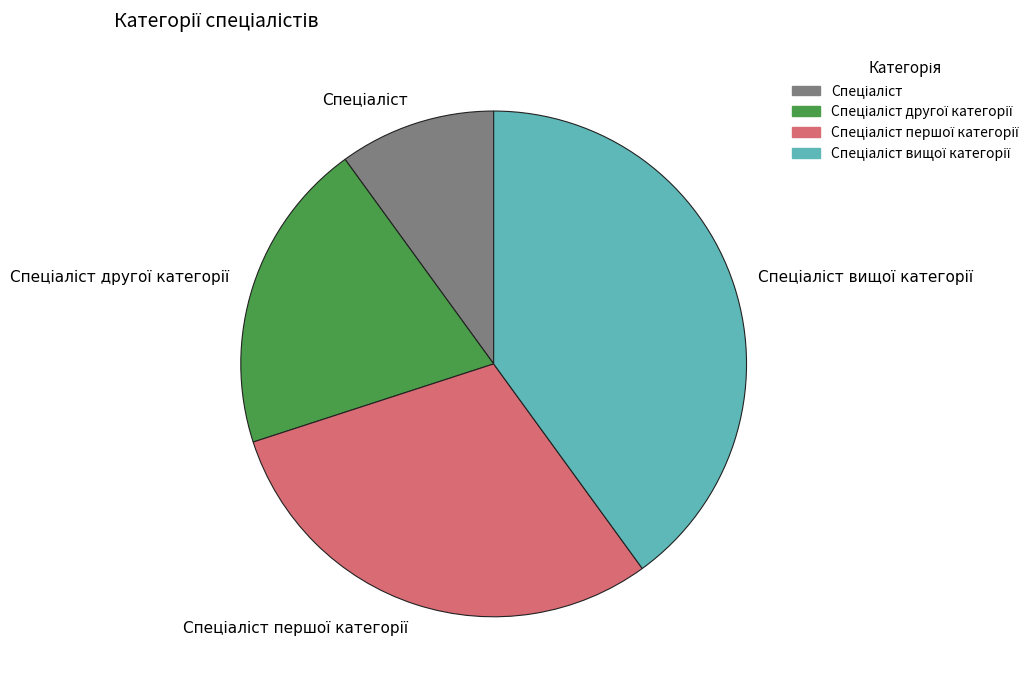

Is there a majority slice in this chart?

No